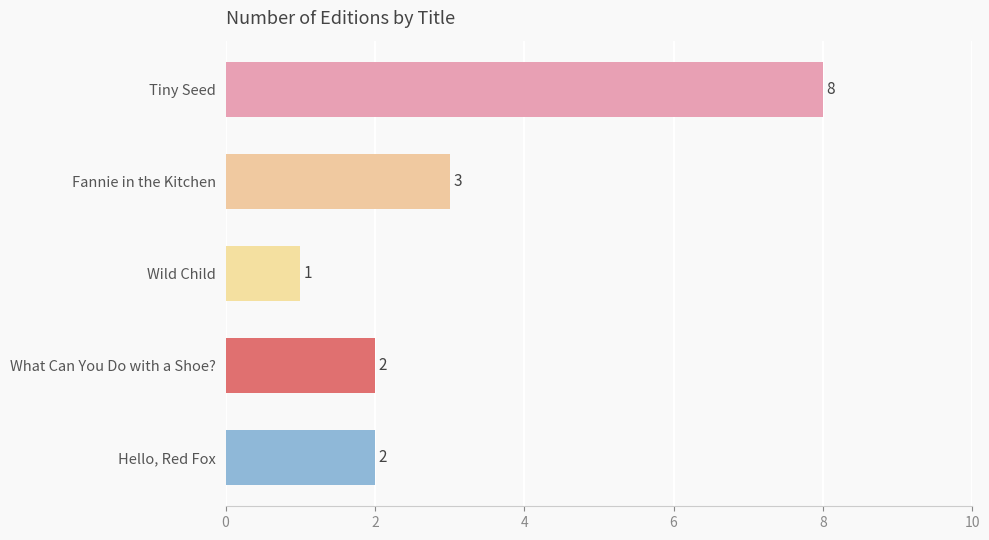

Are the bars grouped side by side (vs. stacked)?

No